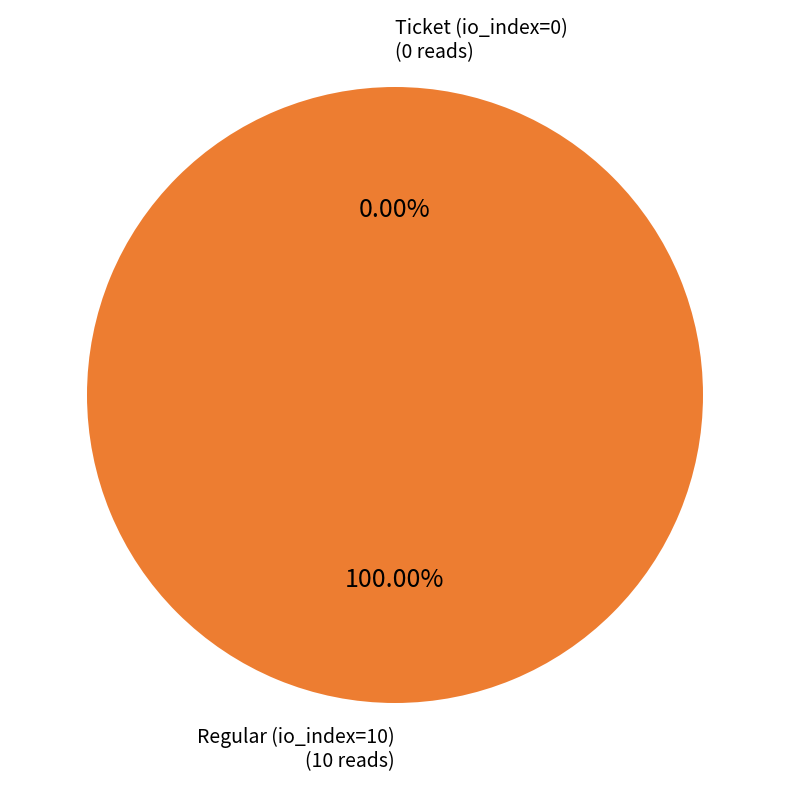

Is it true that Ticket (io_index=0) is 0% of the pie?

True